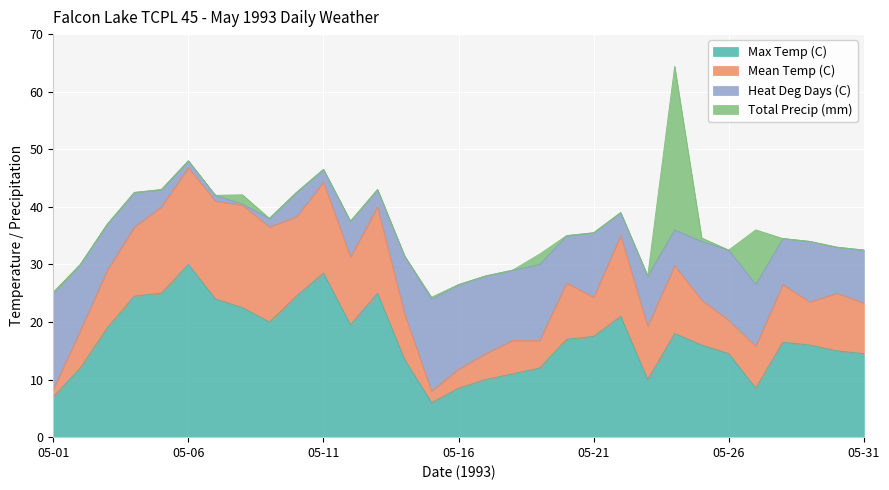

What is the total value across all series at 05-20?

35.0